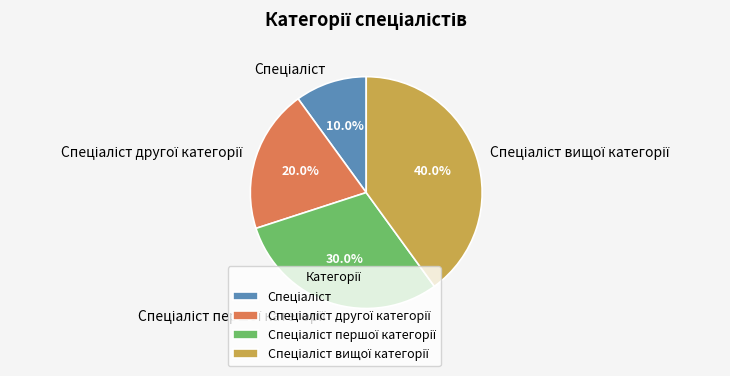

How many segments does this pie chart have?

4